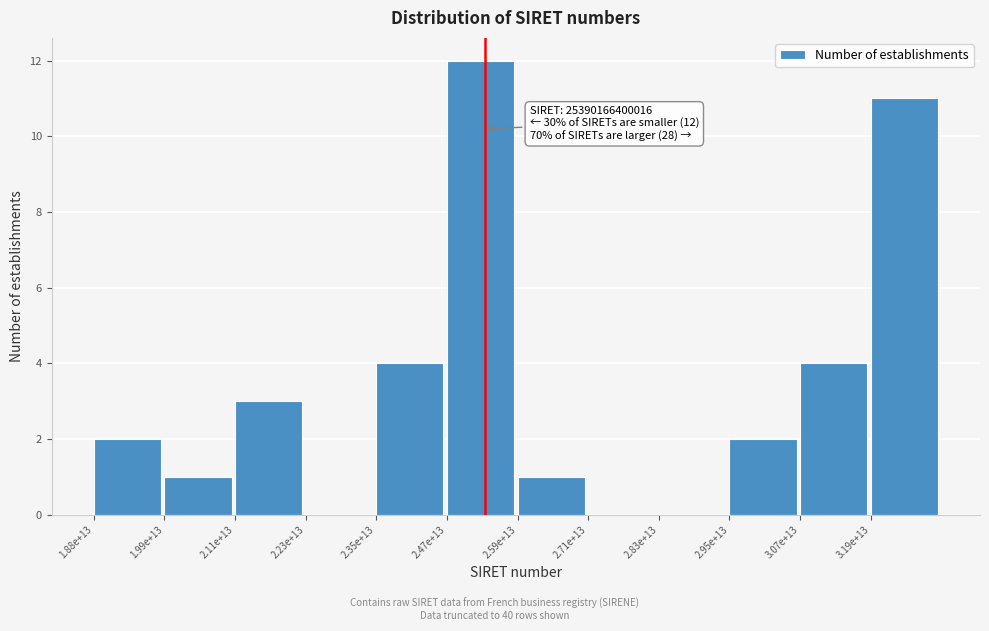

Reading right to left, transcribe all the data shown in this chart.

3.19e+13=11	3.07e+13=4	2.95e+13=2	2.83e+13=0	2.71e+13=0	2.59e+13=1	2.47e+13=12	2.35e+13=4	2.23e+13=0	2.11e+13=3	1.99e+13=1	1.88e+13=2